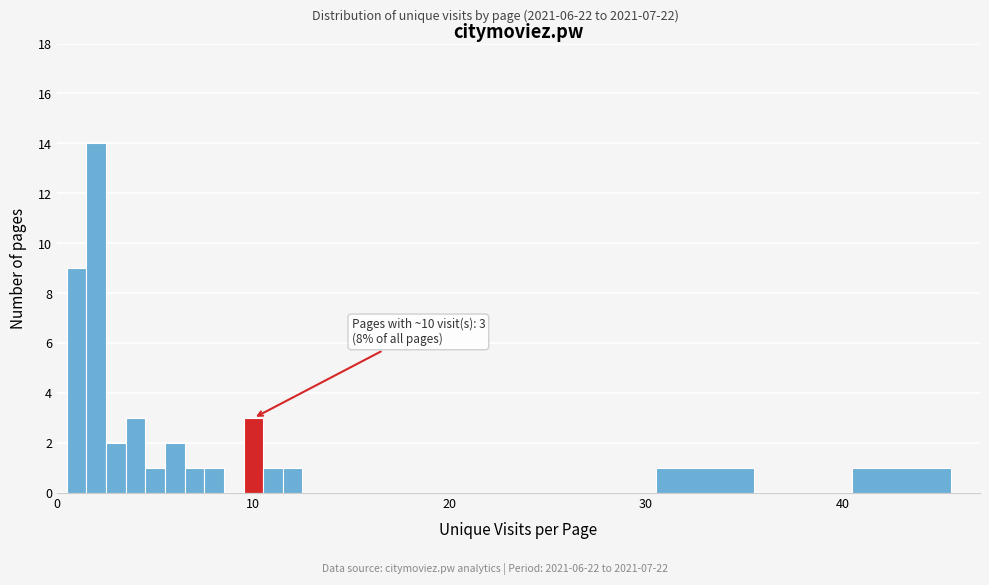

Around what value on the x-axis is the tallest bar? Give the approximate position of its centre, as read against the axis.

2